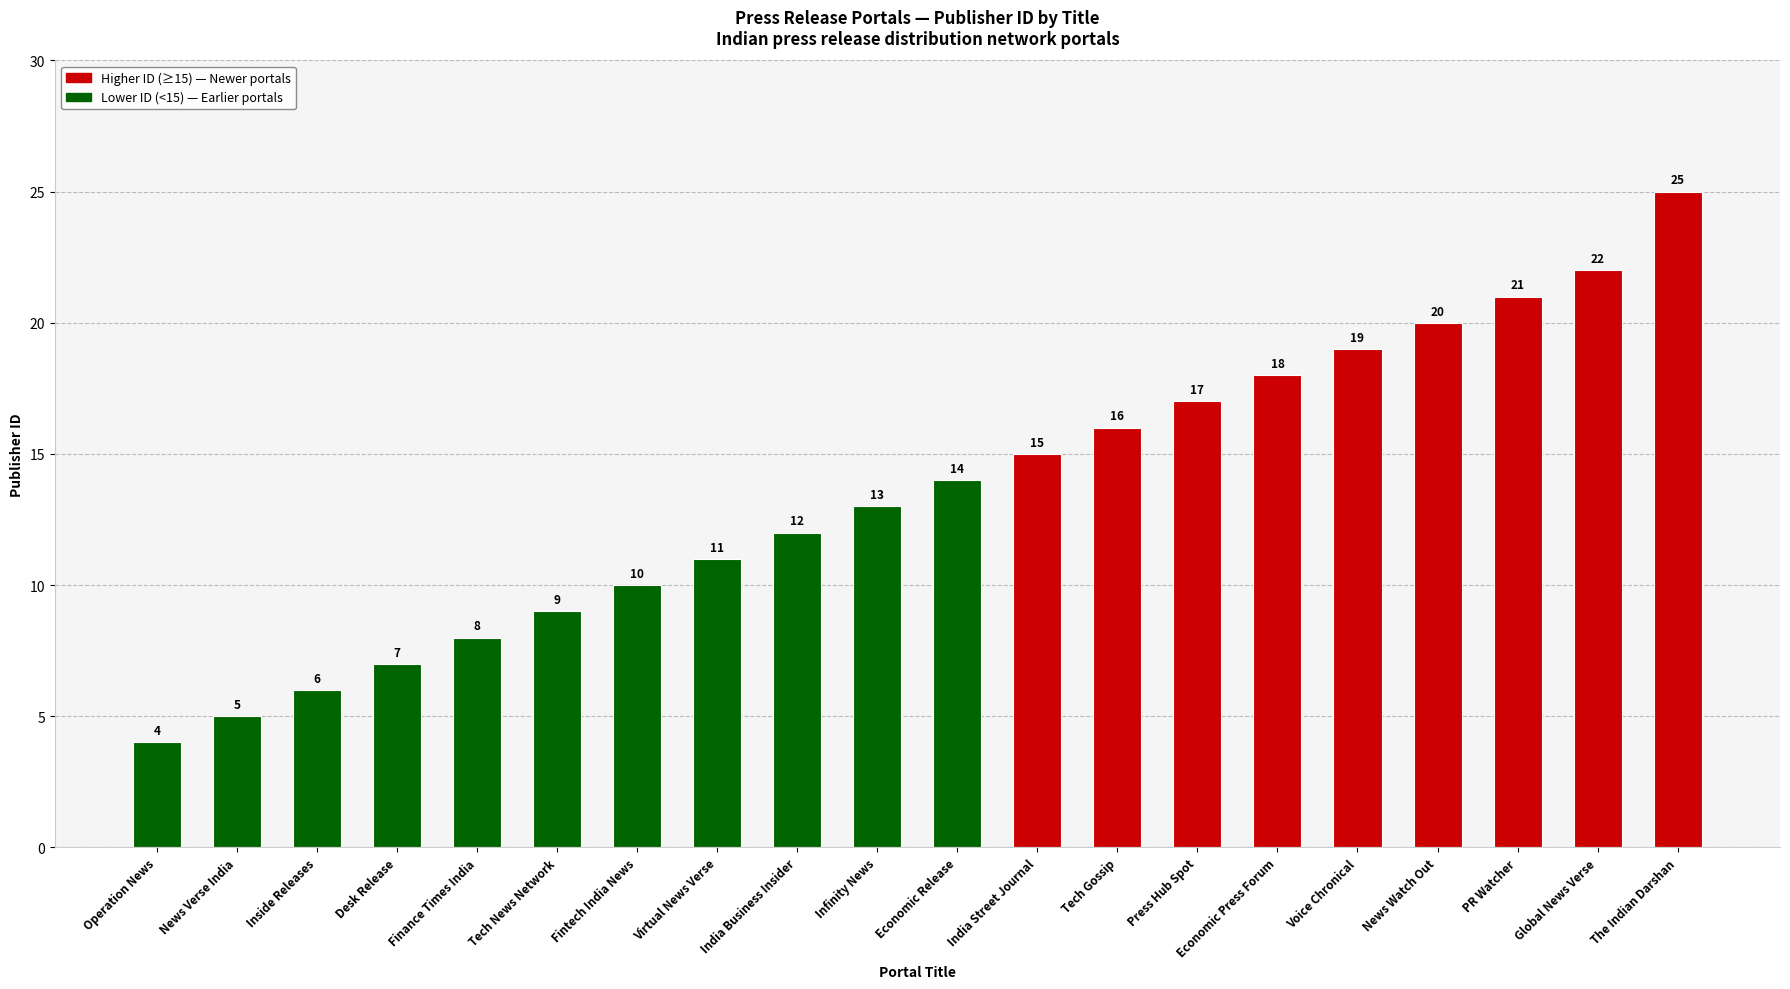

How many series are shown in this chart?

1